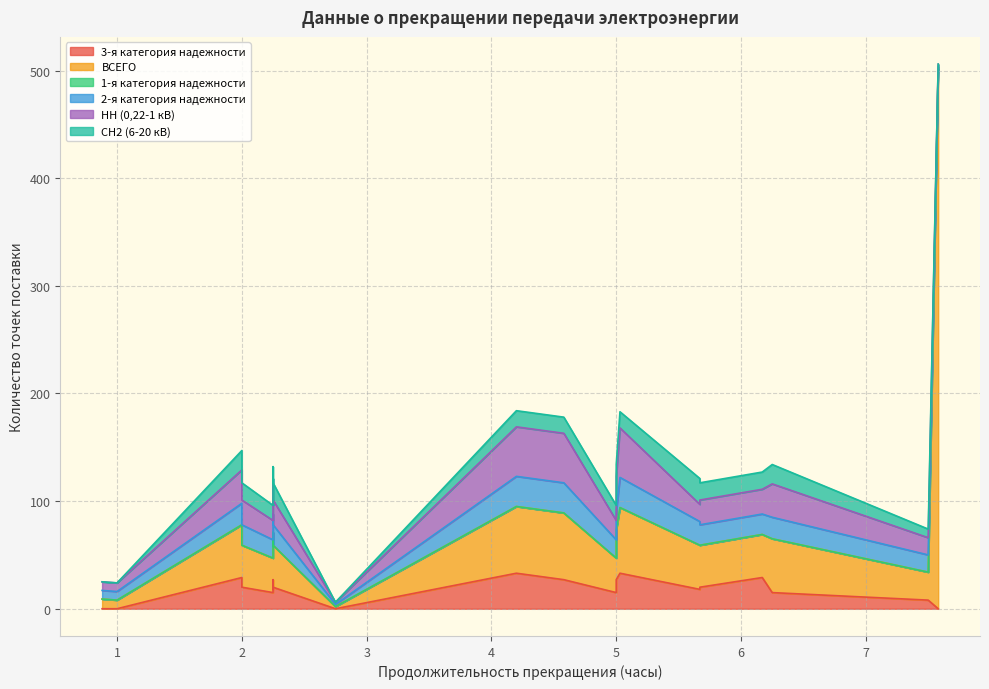

How many interior local peaks does the 2-я категория надежности series have?

5